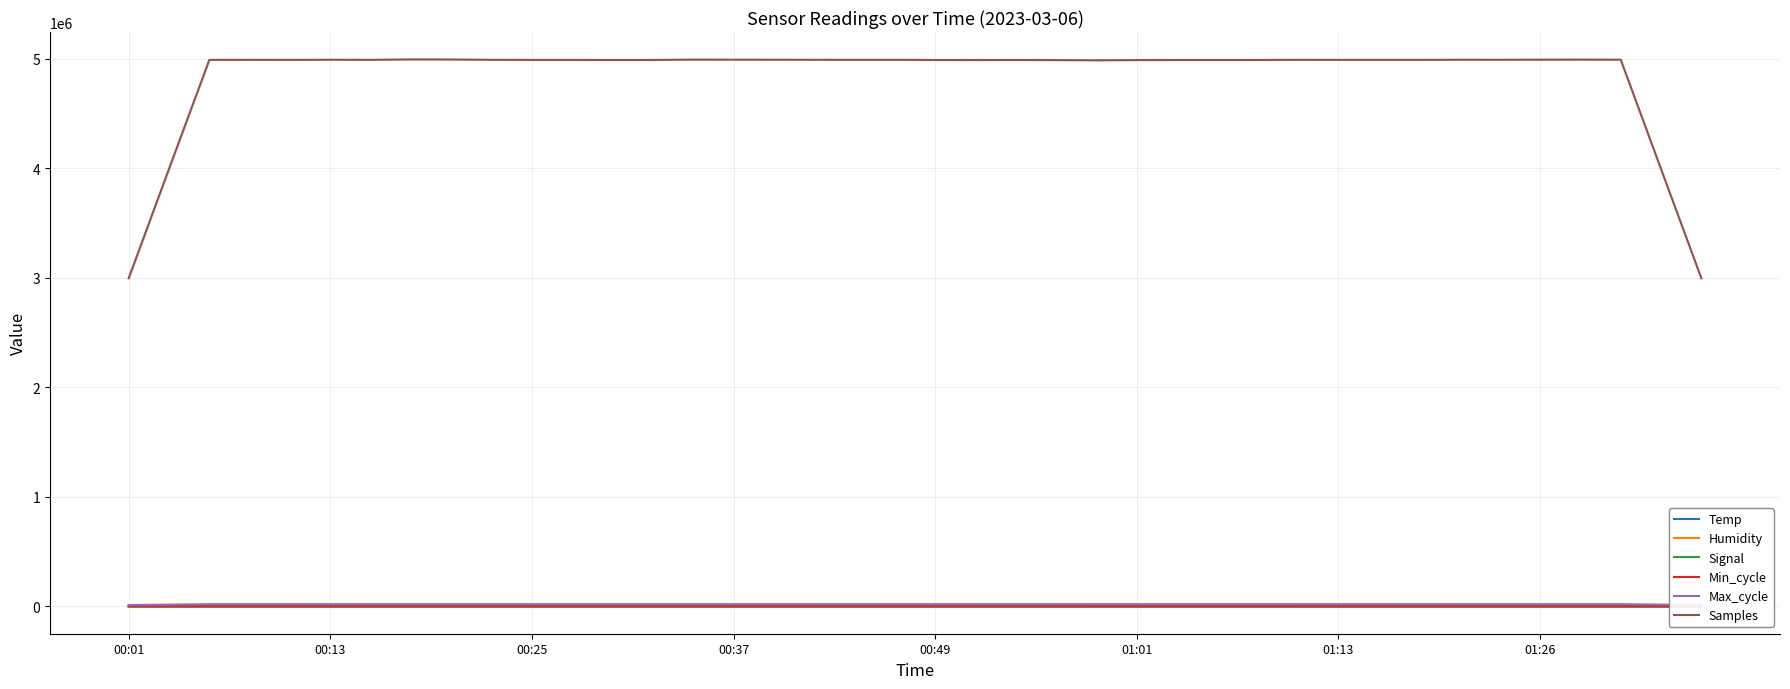

Which series has the largest range (max minus min)?

Samples